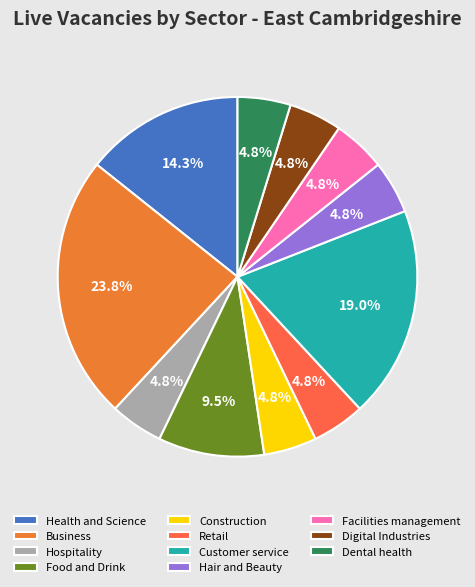

To the nearest percent, what is the difference between the largest and smallest slice percentages?

19%